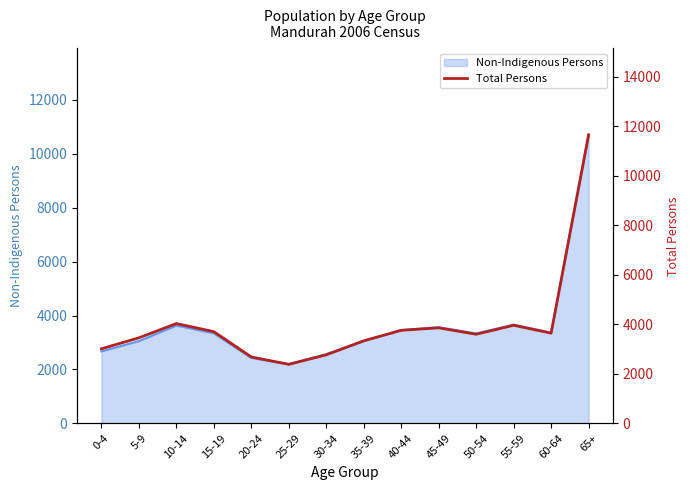

What is the smallest value displayed?

2384